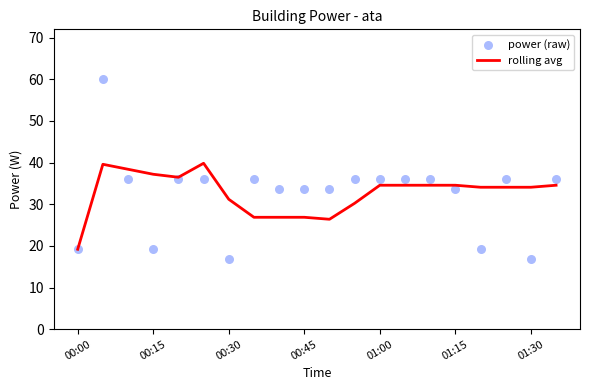

Which series has the widest spread of Y values?

power (raw)